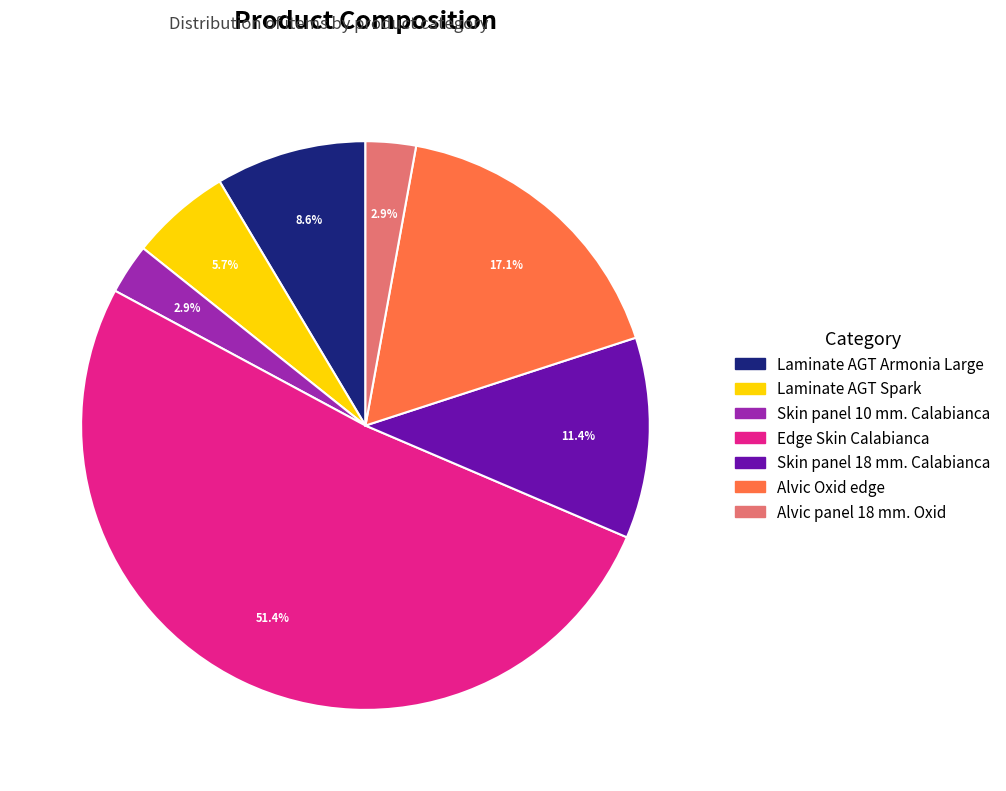

What percentage do Edge Skin Calabianca and Alvic panel 18 mm. Oxid together represent?

54.3%